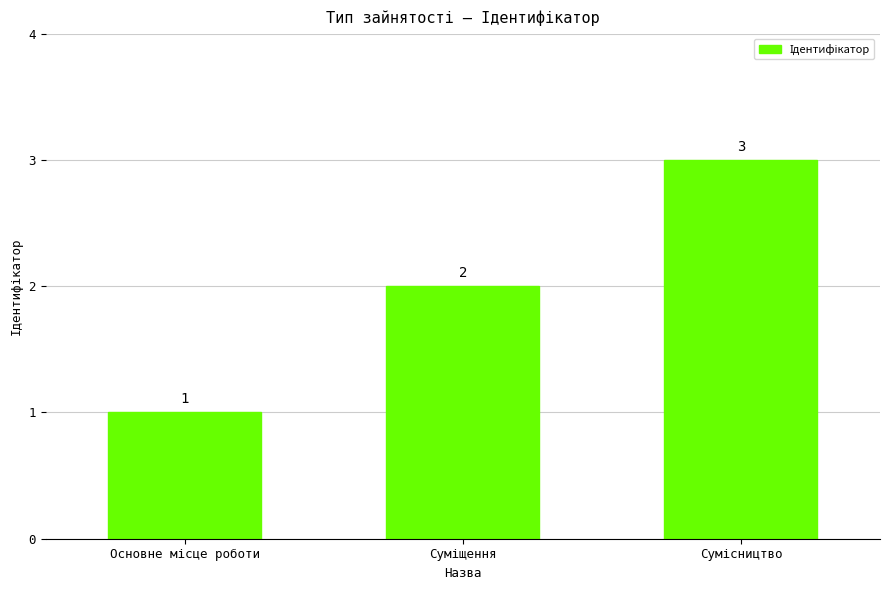

What is the value of the 1st bar from the left?

1